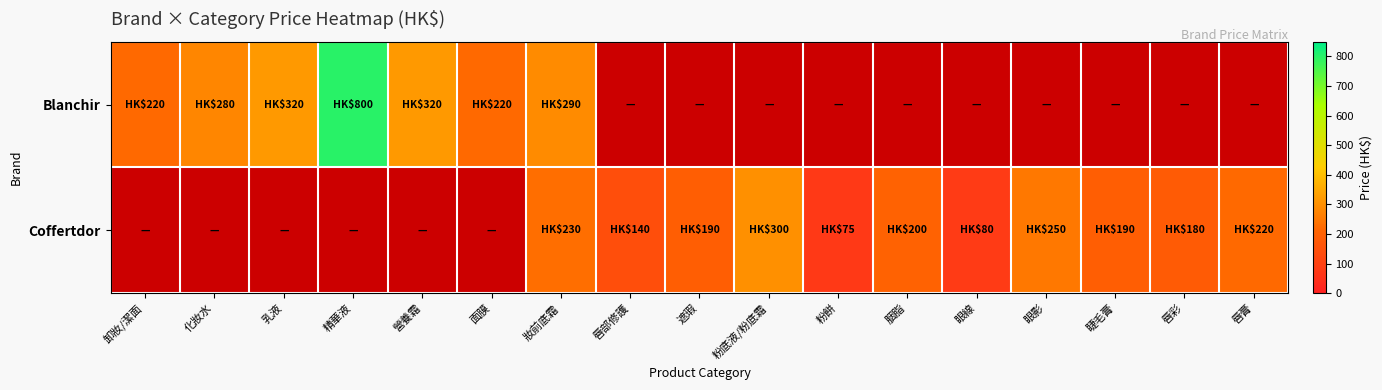

The Coffertdor series shows 126.5 at 眼線. True or false?

False